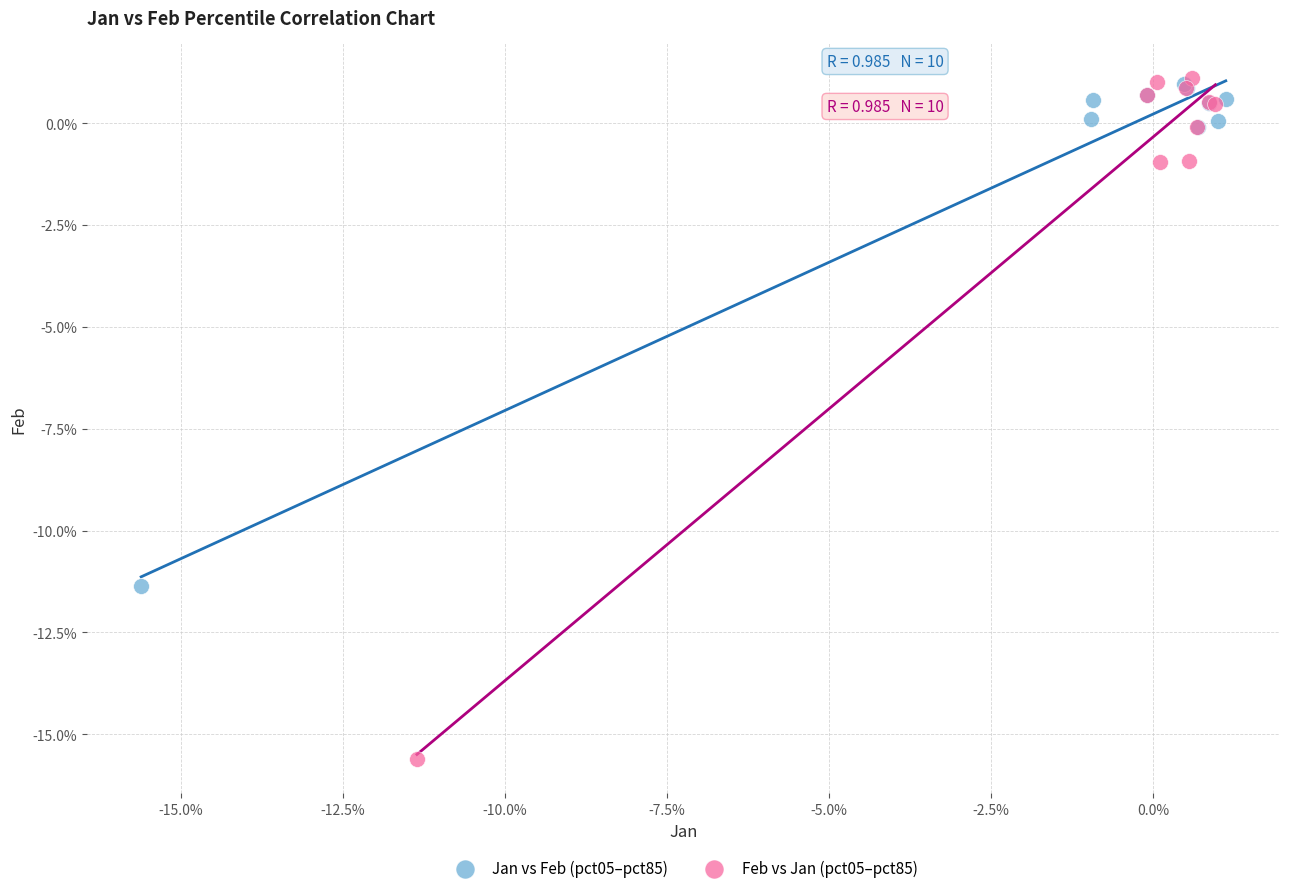

Which series has the largest Y range (max minus min)?

Feb vs Jan (pct05–pct85)